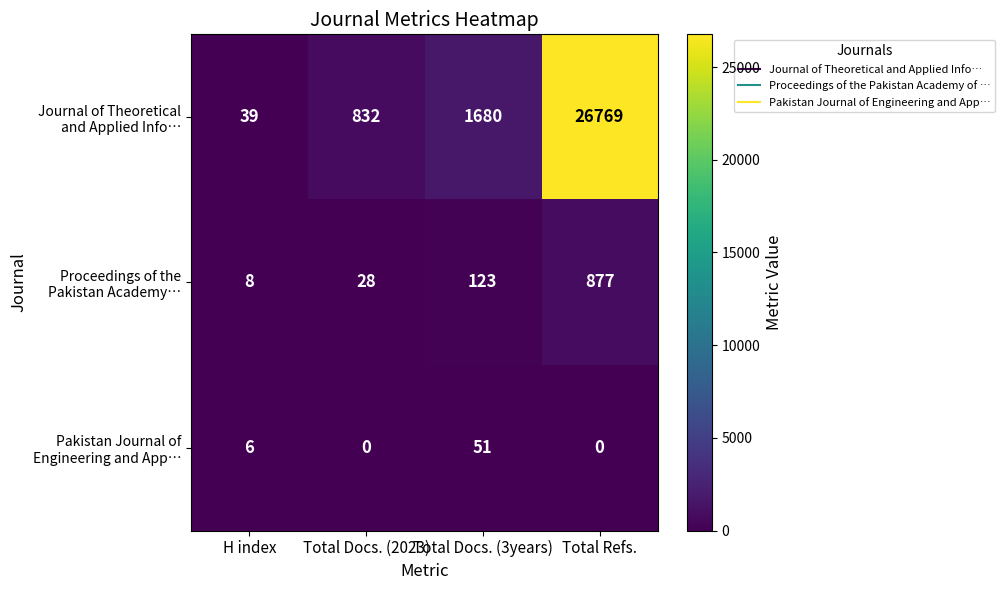

At which category is the sum across all series the highest?

Total Refs.